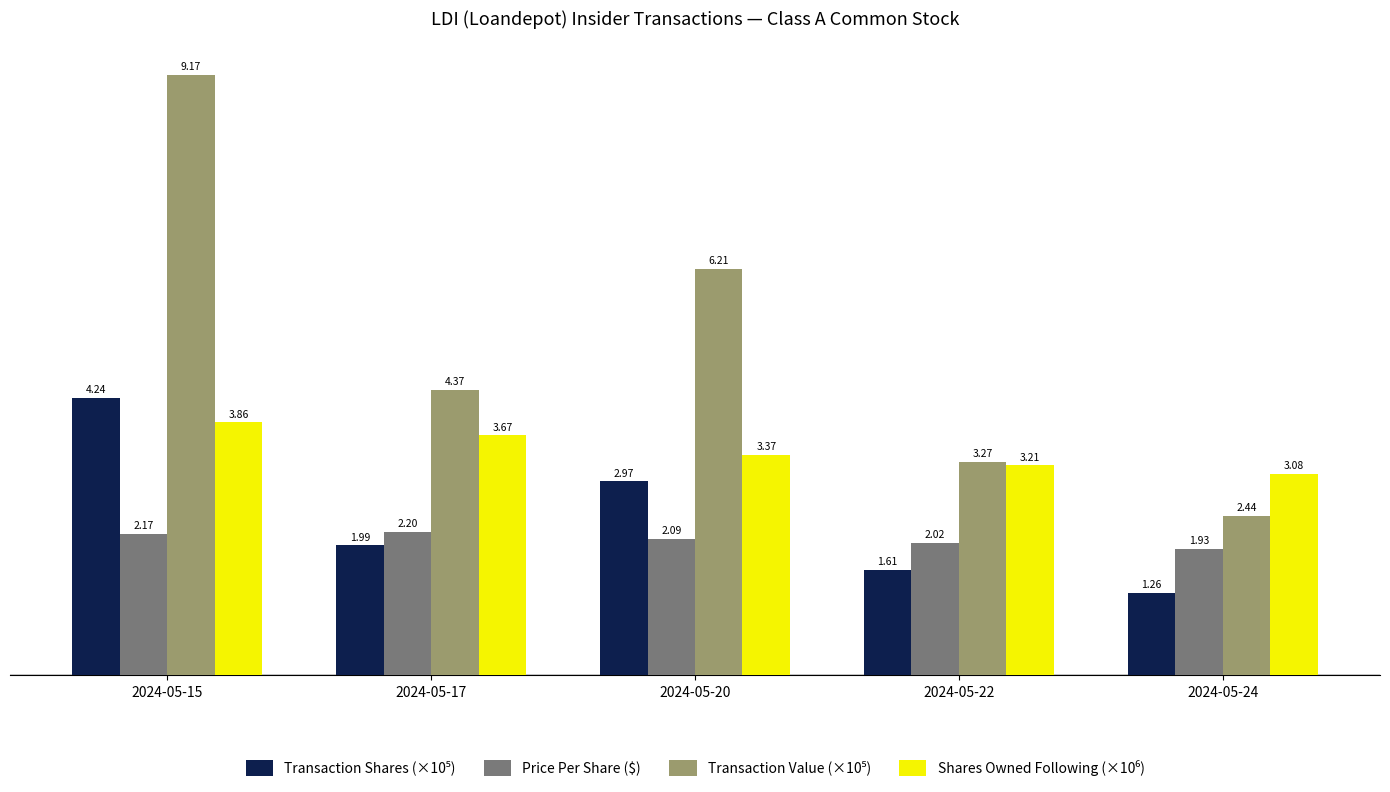

At which category is the sum across all series the highest?

2024-05-15